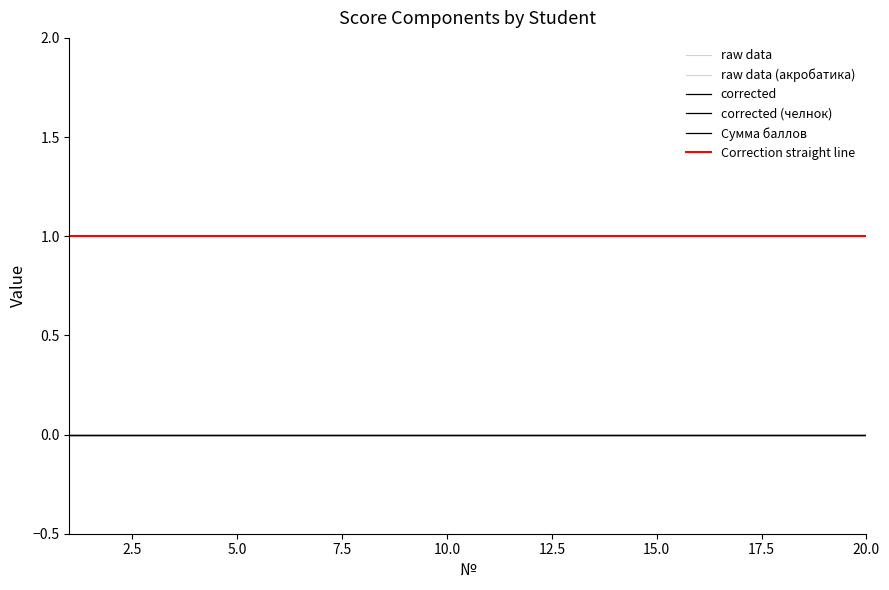

At how many categories does at least one series exceed 0?

20